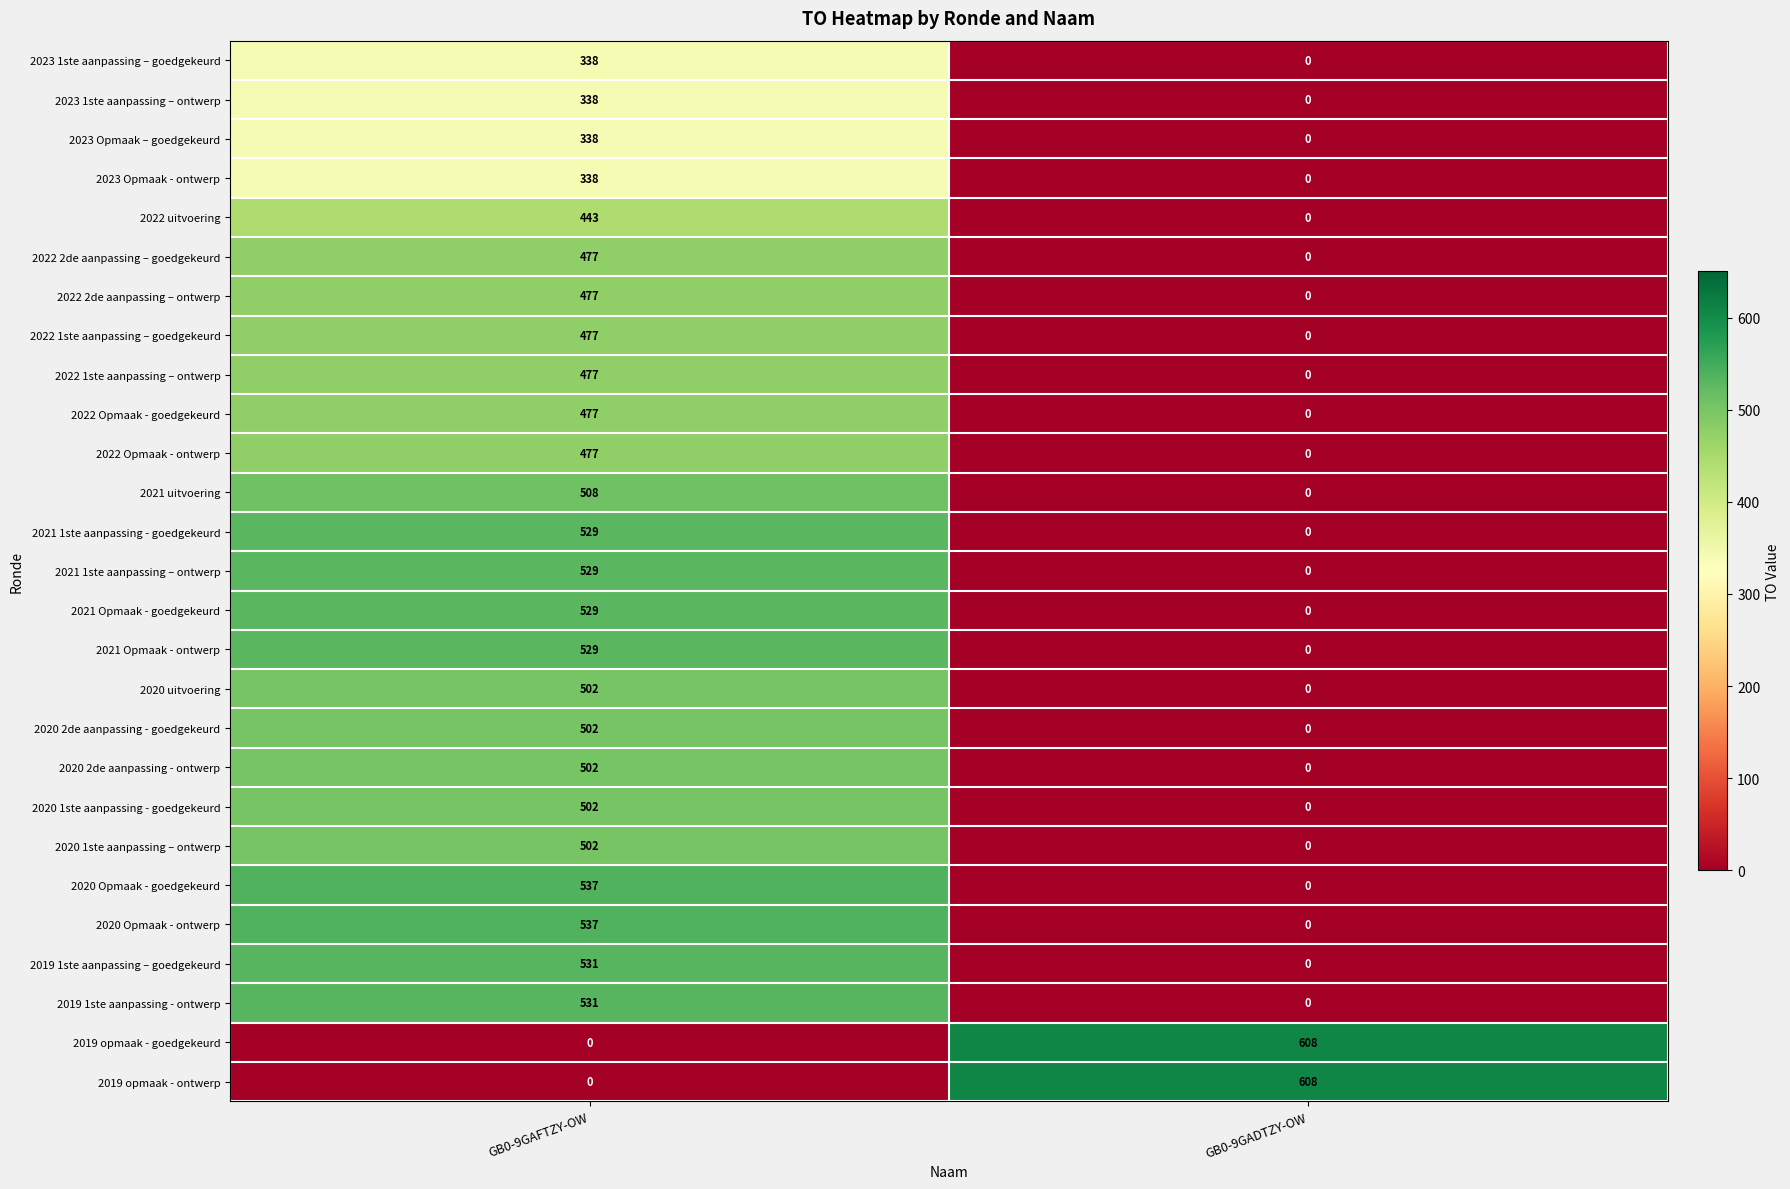

Is the value of 2021 Opmaak - goedgekeurd at GB0-9GAFTZY-OW greater than the value of 2023 Opmaak - ontwerp at GB0-9GAFTZY-OW?

Yes